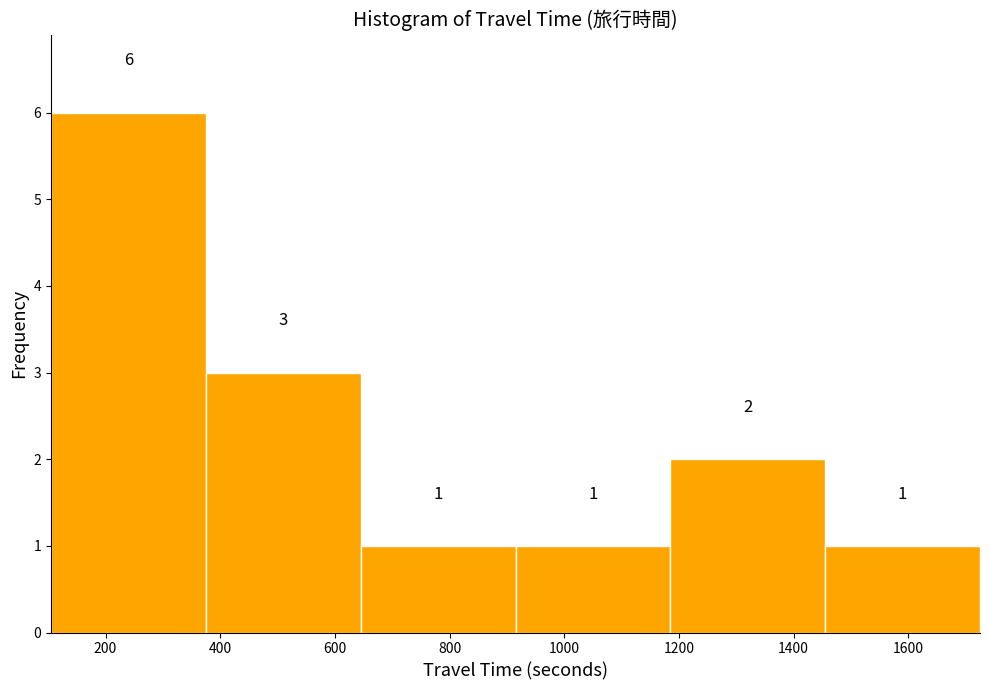

How tall is the bar that spans 1455 to 1725 on the x-axis? The bar edges are not printed on the chart, so give them approximately, as read against the axis.

1